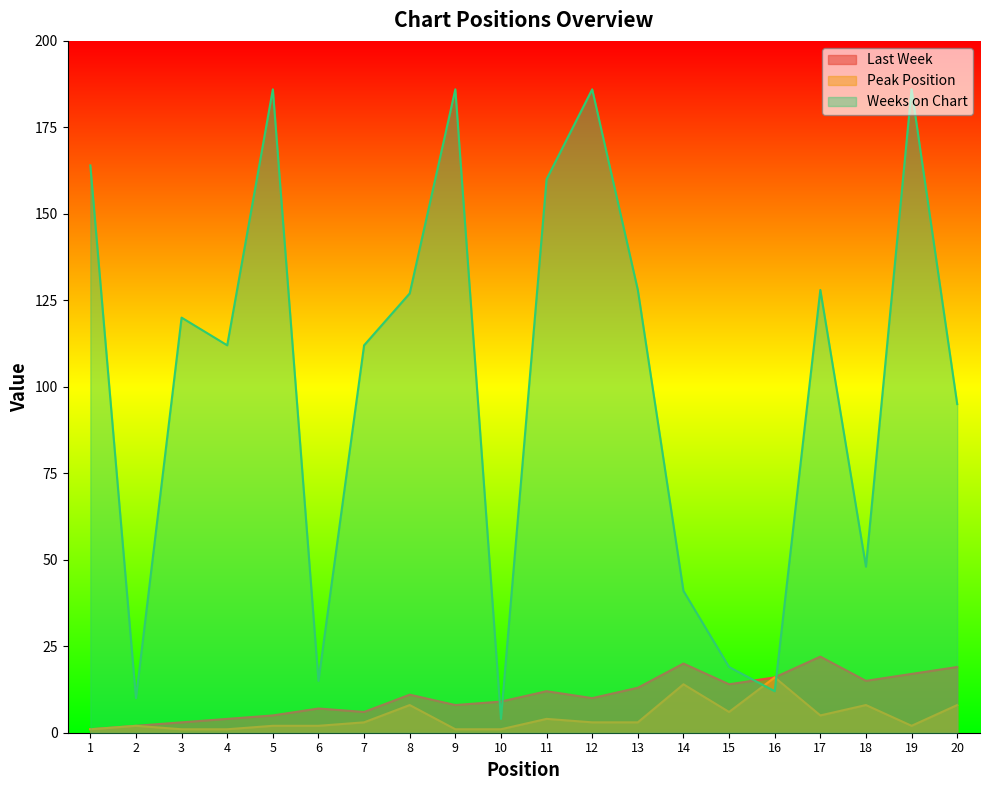

Rank the categories by Weeks on Chart value from highest to lowest.

5, 9, 12, 19, 1, 11, 13, 17, 8, 3, 4, 7, 20, 18, 14, 15, 6, 16, 2, 10